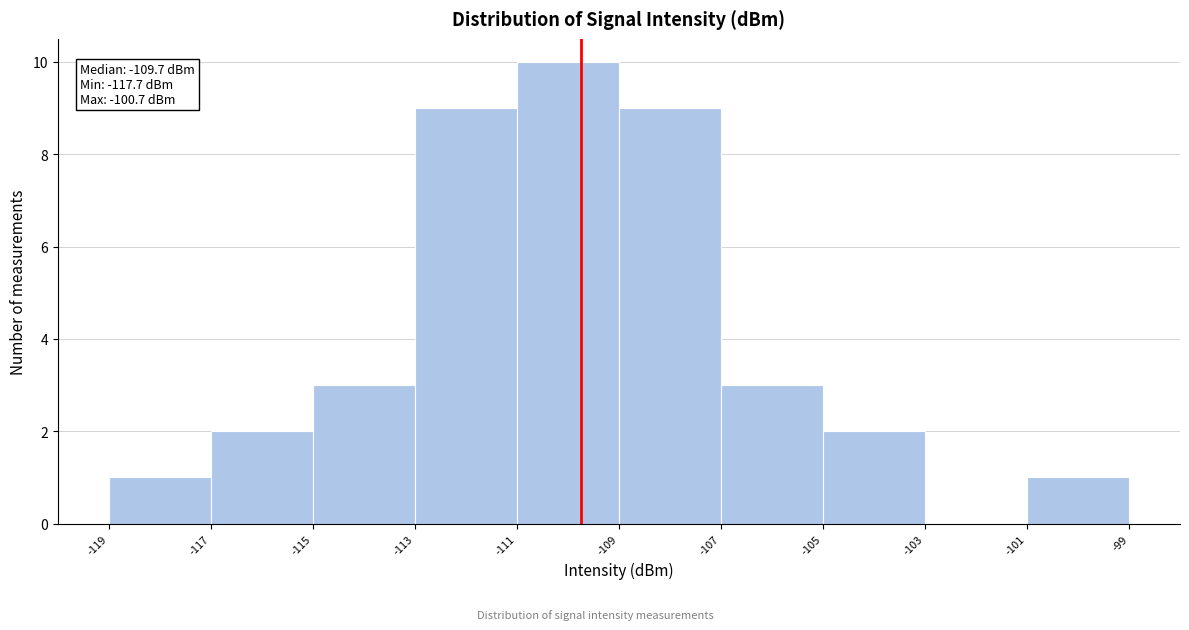

Which range on the x-axis has the tallest bar?

-111 to -109